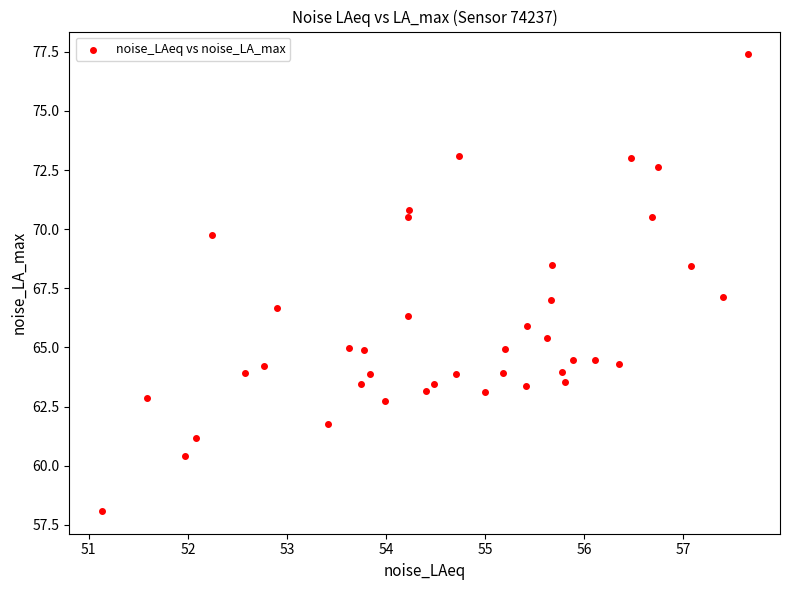

What is the range of X values (max minus min)?

6.5